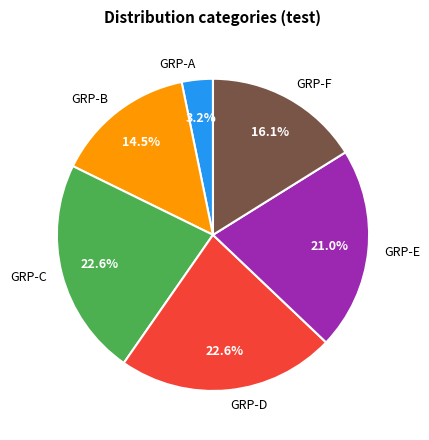

Do GRP-E and GRP-B together represent more than half of the pie?

No